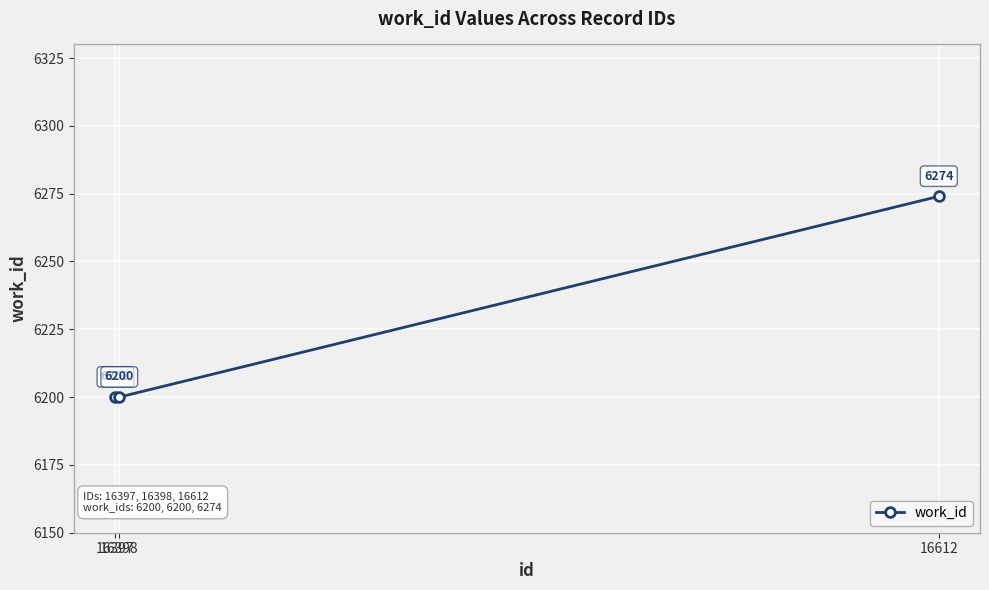

How many values are between 6200 and 6274?

3